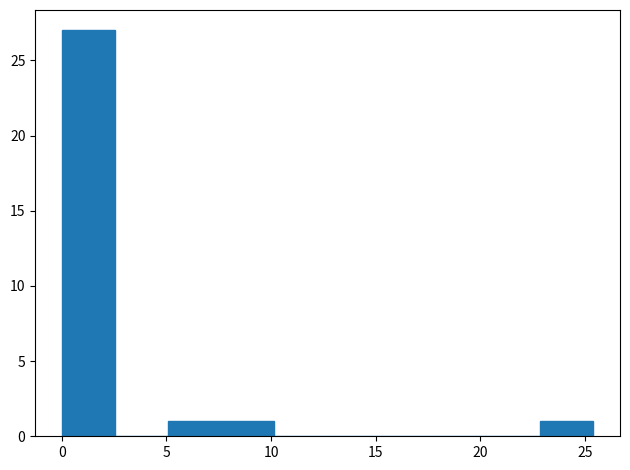

Over which range of the x-axis is the bar tallest?

0.0 to 2.5